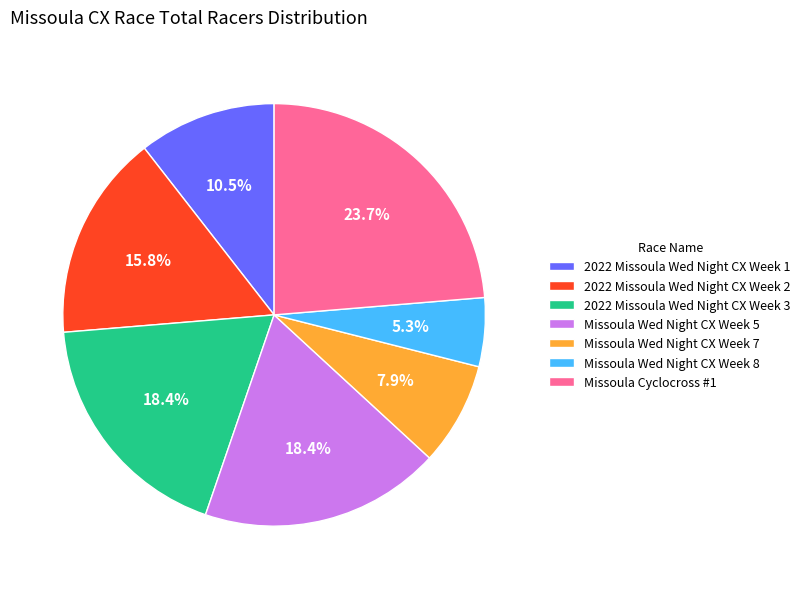

Between 2022 Missoula Wed Night CX Week 2 and Missoula Wed Night CX Week 7, which is larger?

2022 Missoula Wed Night CX Week 2